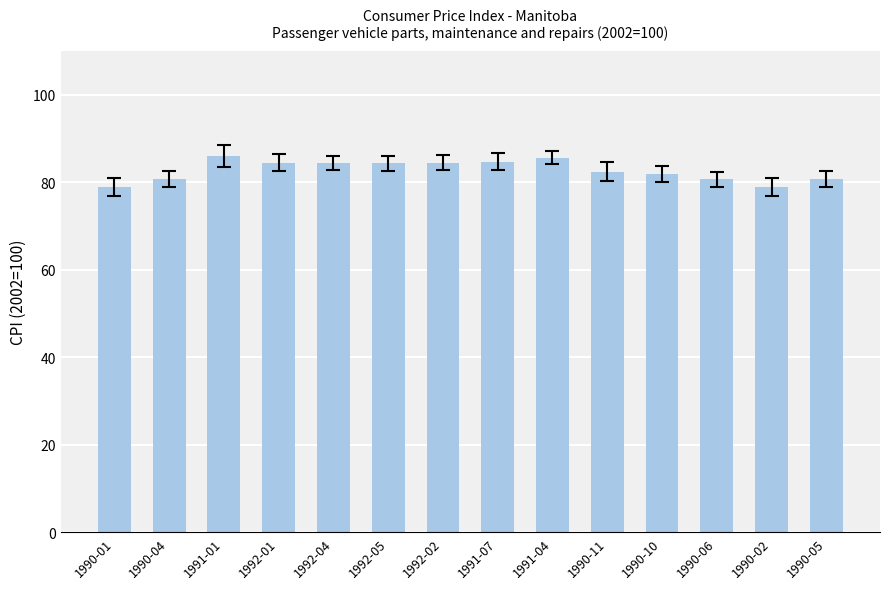

What is the difference between the second highest and second lowest values?

6.7